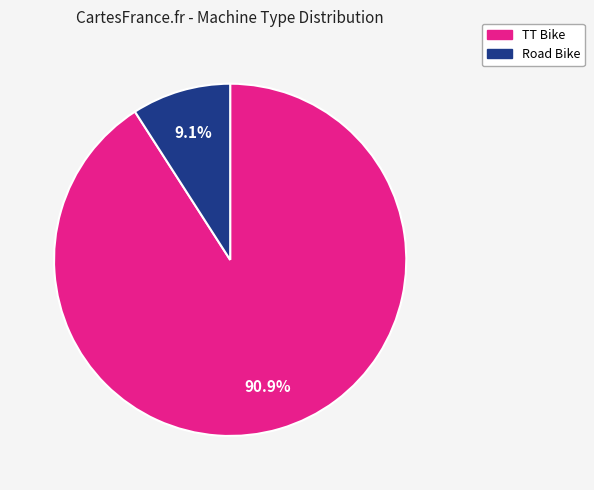

What percentage is the Road Bike slice, to the nearest percent?

9%